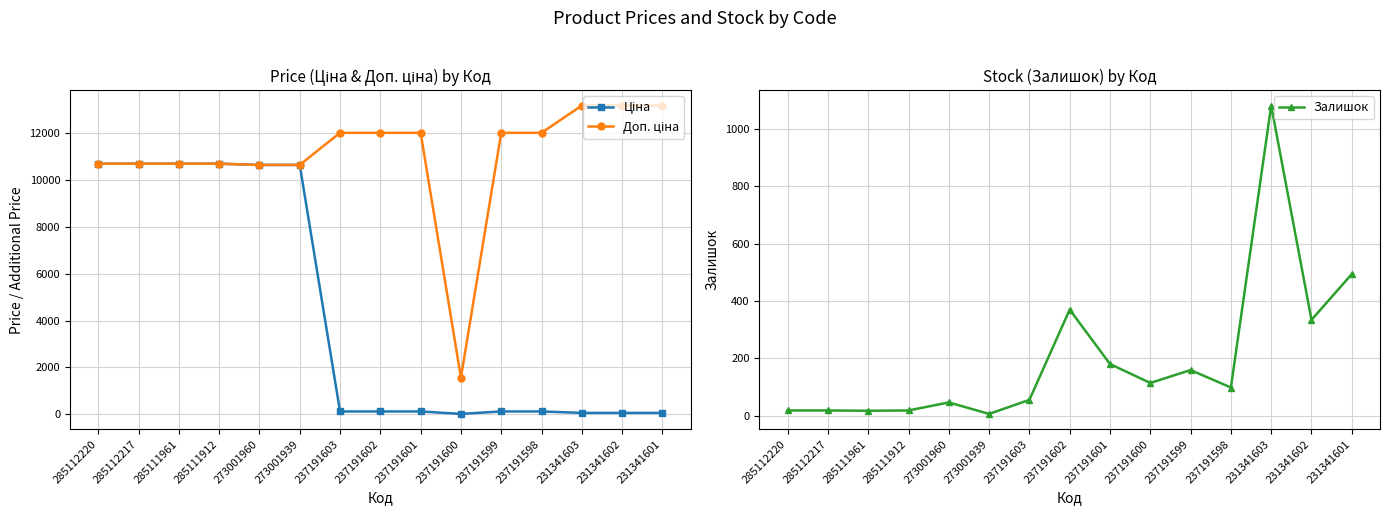

How many lines are shown in the chart?

3